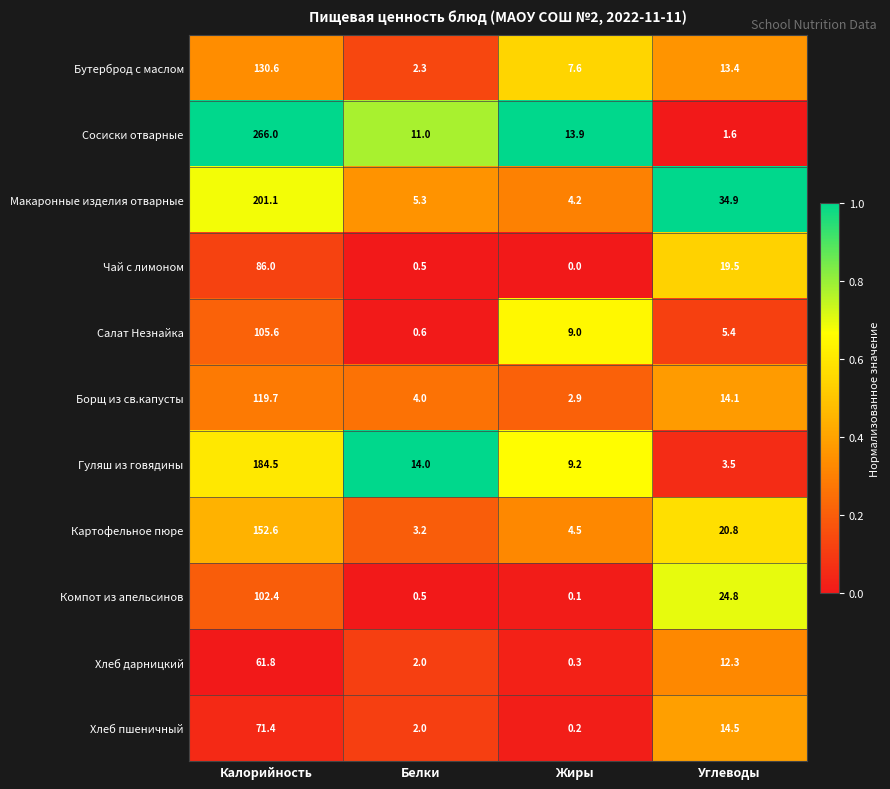

Which label corresponds to the smallest value in the chart?

Жиры